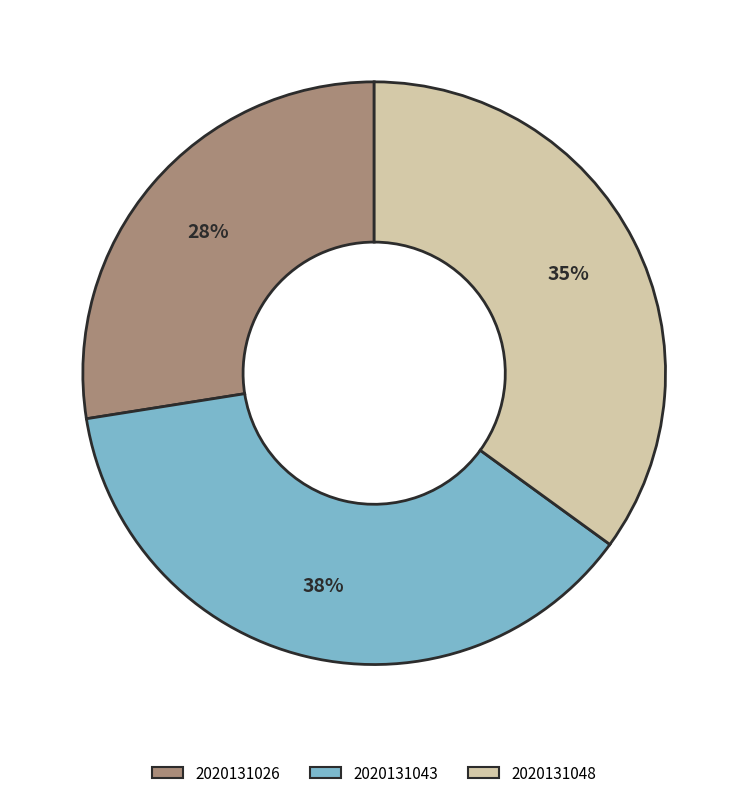

To the nearest percent, what percentage of the pie is 2020131048?

35%